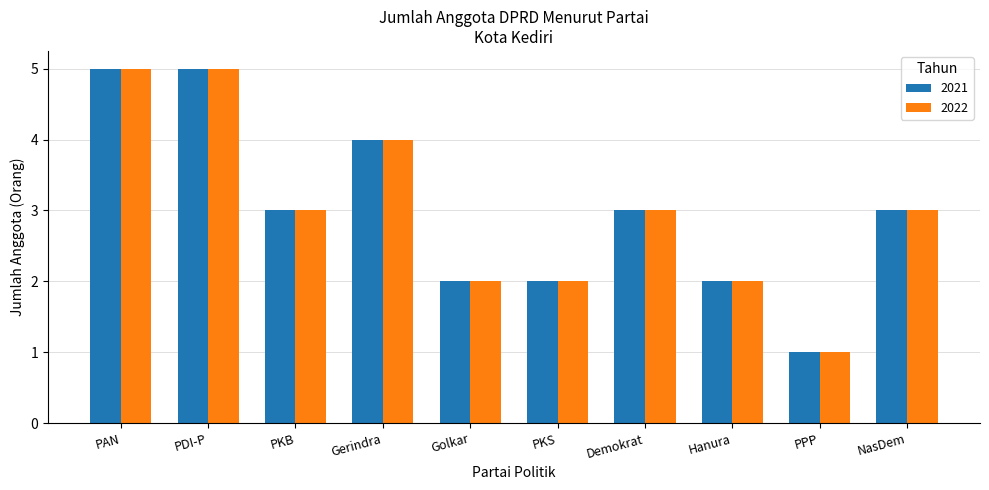

Reading right to left, what are all the values shown in this chart?

2021: 3	1	2	3	2	2	4	3	5	5
2022: 3	1	2	3	2	2	4	3	5	5